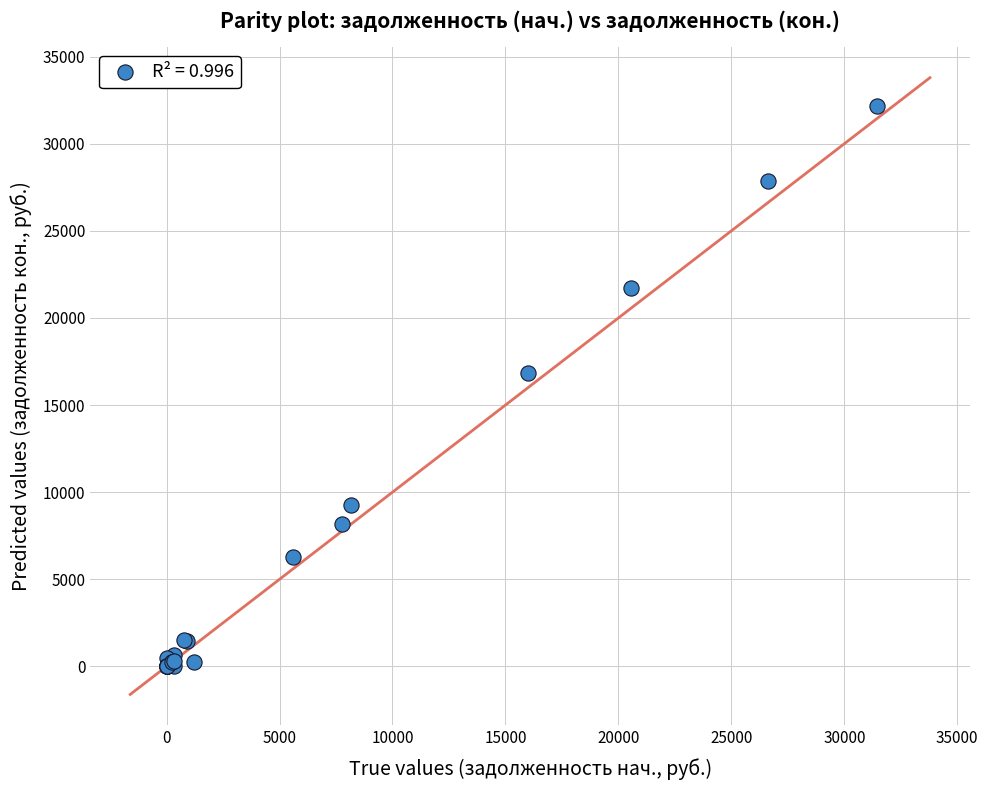

What Y value in the scatter plot is closest to 16091?

16865.0